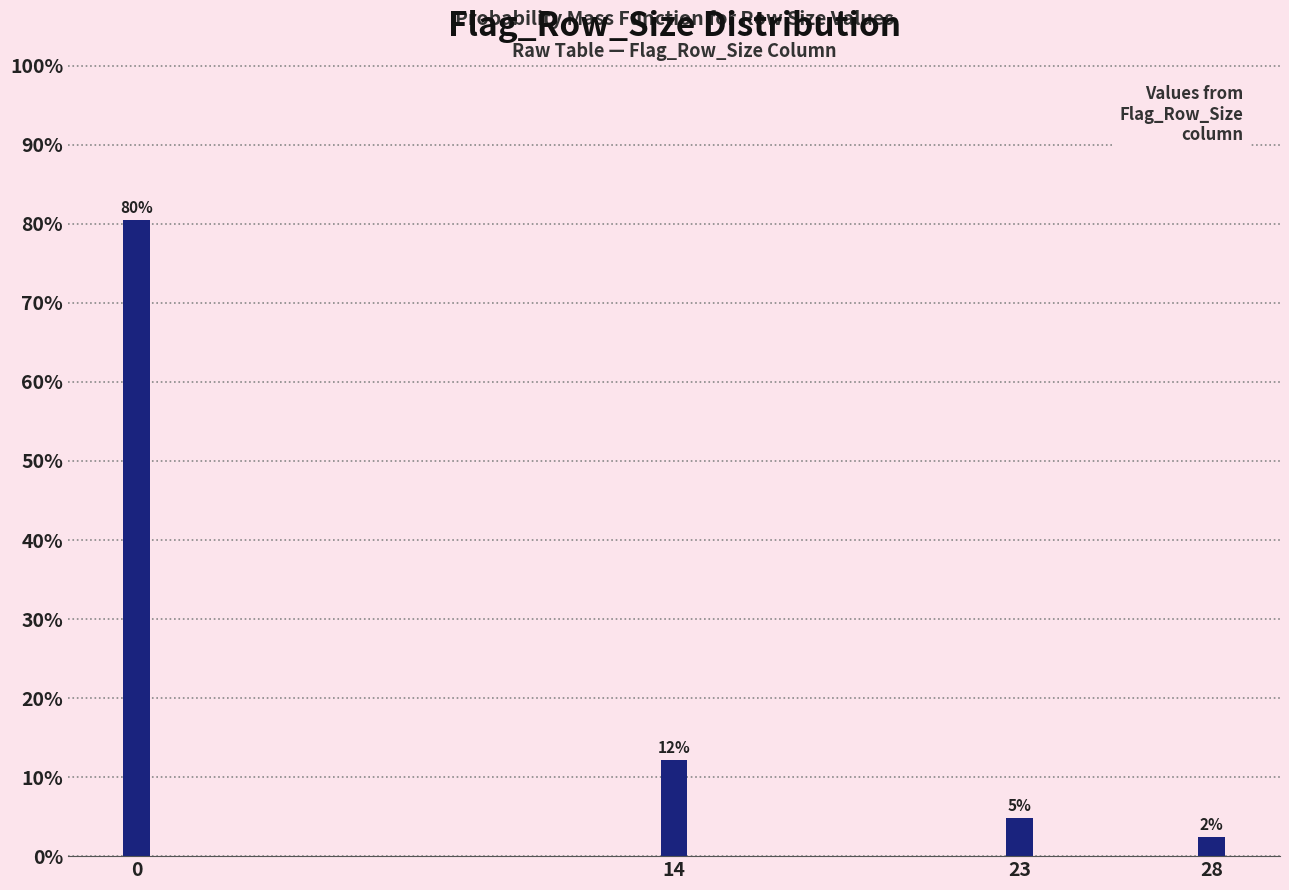

How many bars are there in total?

4